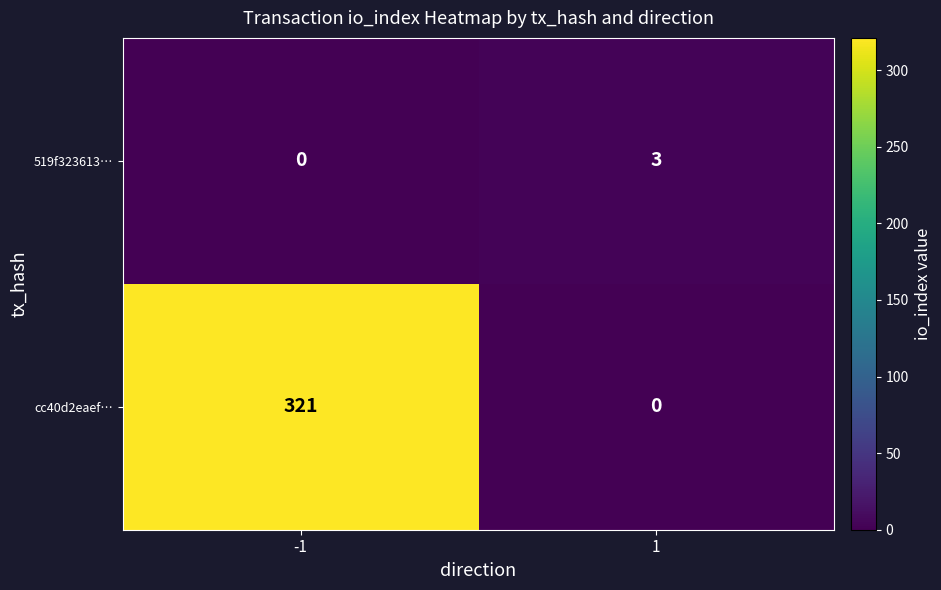

At which category is the sum across all series the highest?

-1